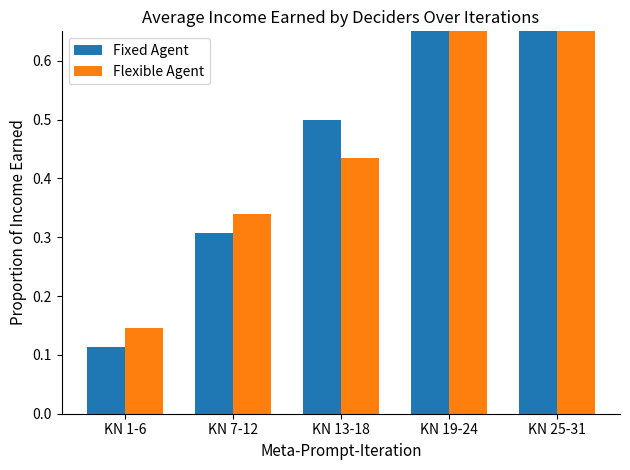

Which series has the widest spread of values?

Fixed Agent